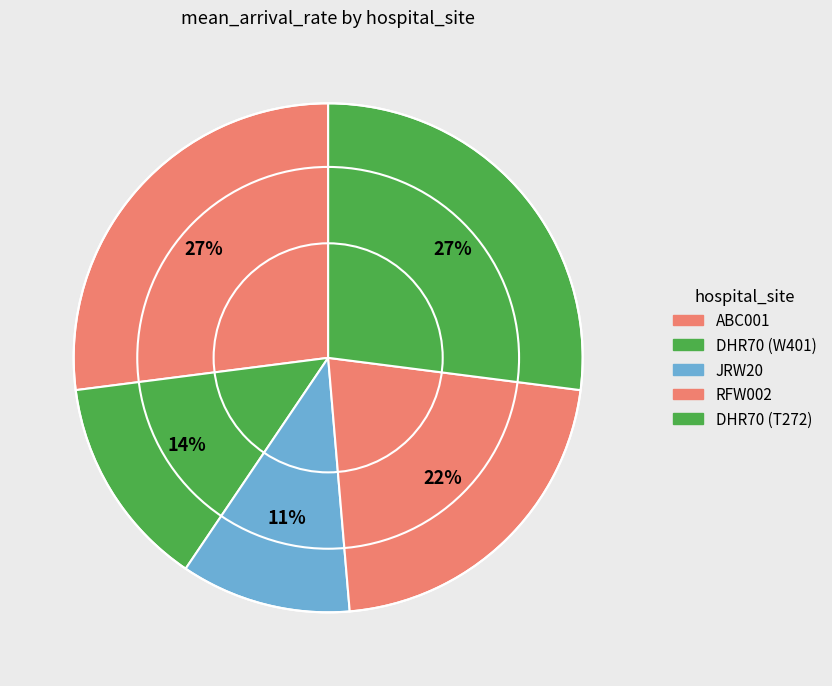

What percentage is the DHR70 (T272) slice, to the nearest percent?

27%